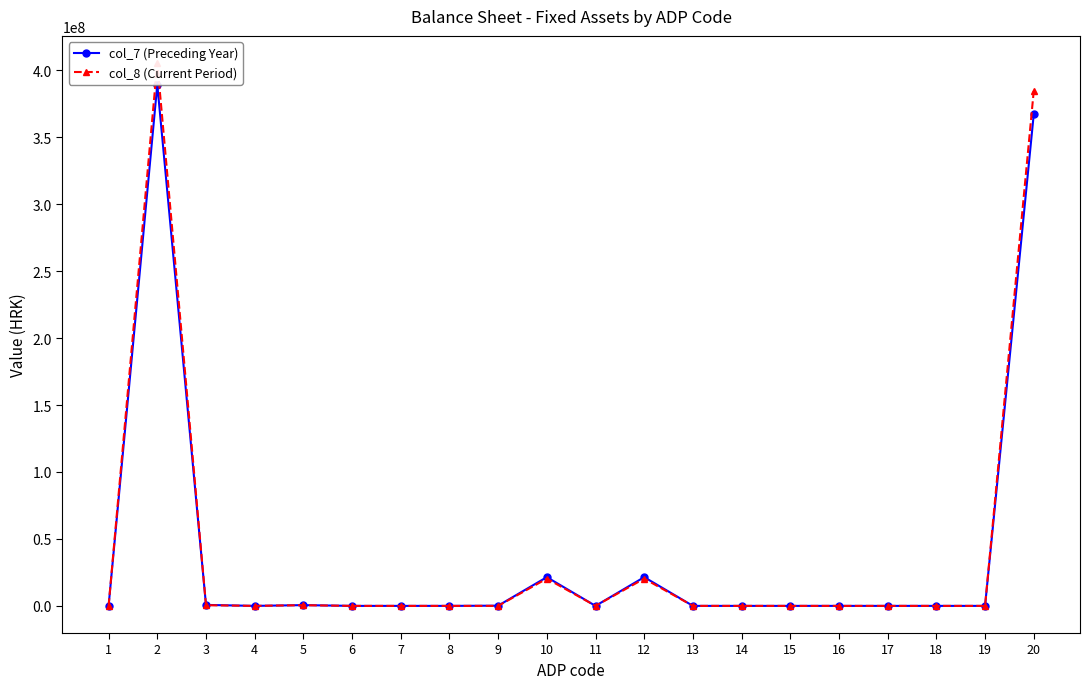

The col_7 (Preceding Year) series shows 0 at 15. True or false?

True